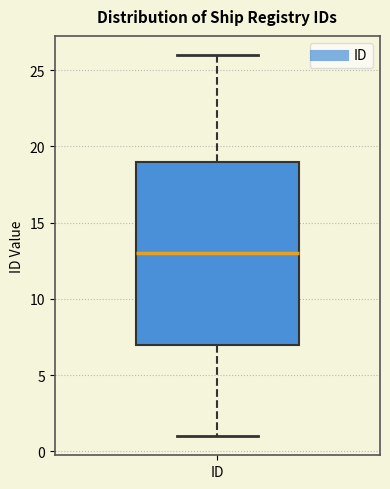

Read this box plot against the y-axis: the position of the median line, the range covered by the box, and the ends of both whiskers. The values are not printed on the chart, so give them approximately, as read against the axis.

median 13, box 7 to 19, whiskers 1 to 26